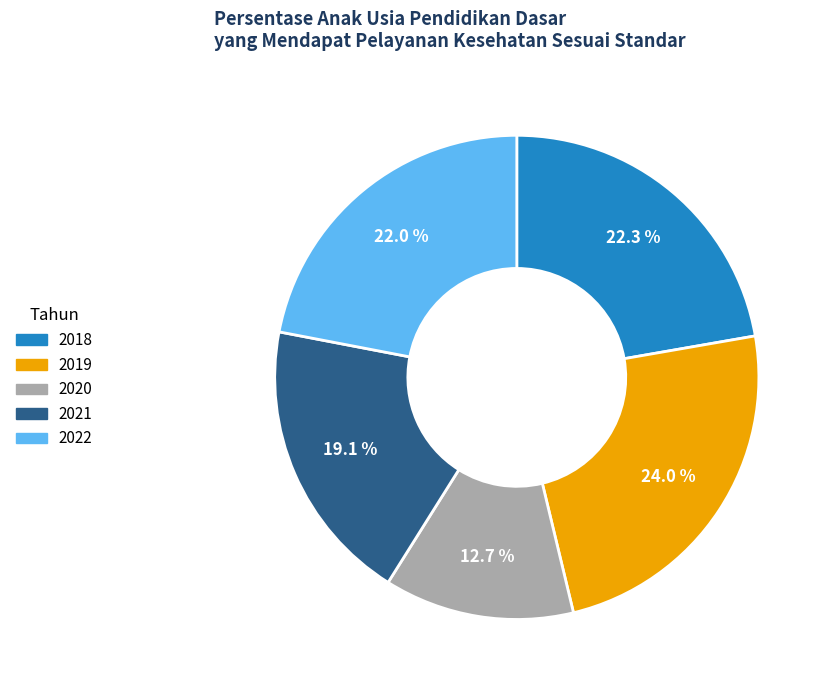

Which category has the biggest portion of the pie?

2019